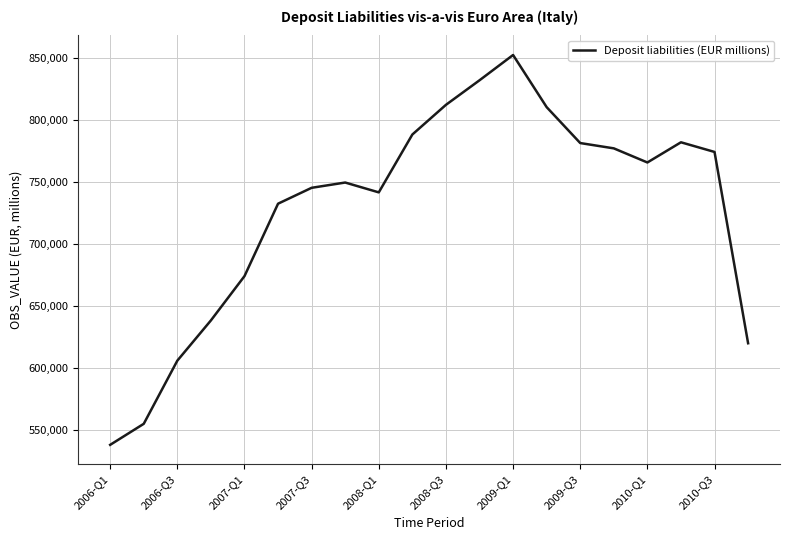

What is the difference between the maximum and minimum values?

314533